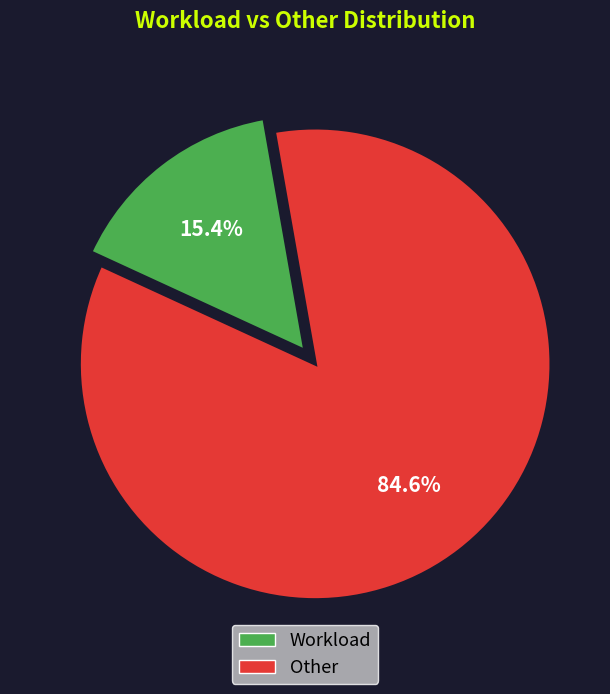

To the nearest percent, what is the average slice percentage?

50%